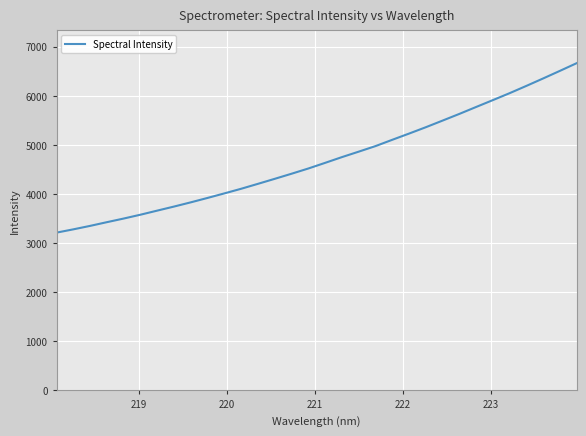

What is the difference between the maximum and minimum values?

3450.2